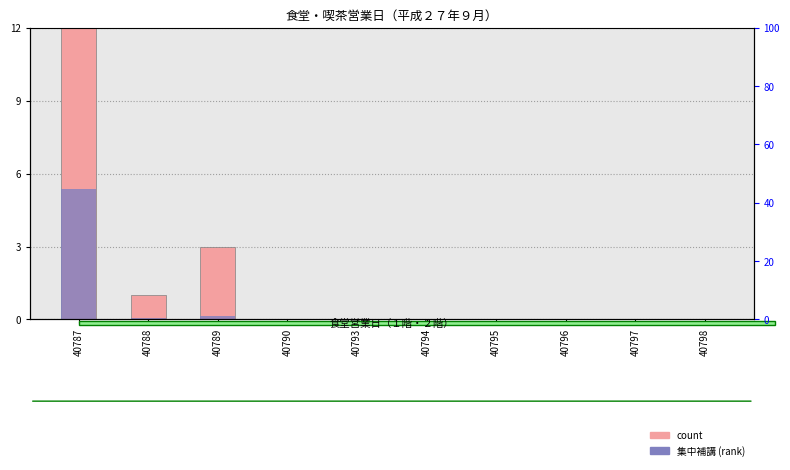

True or false: count has a value of 0.0 at 40796.

True